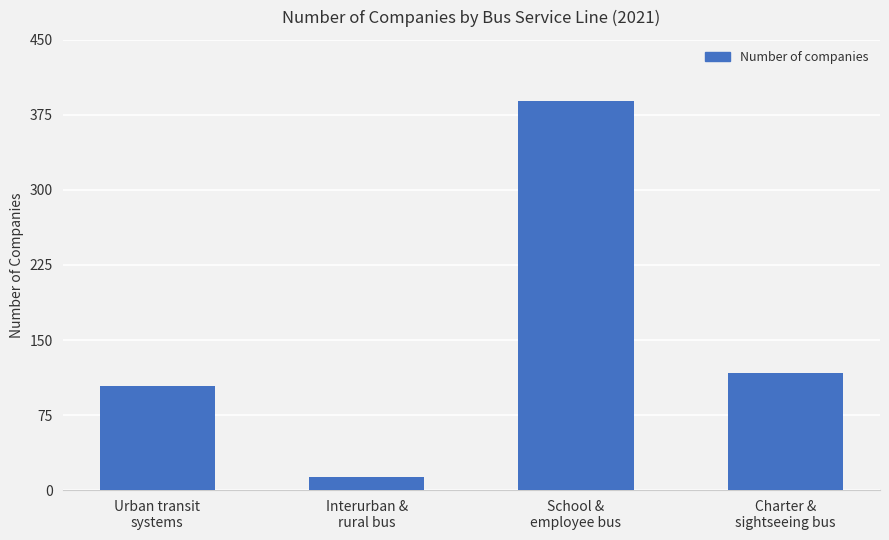

Reading left to right, what are all the values shown in this chart?

Urban transit
systems=104	Interurban &
rural bus=13	School &
employee bus=389	Charter &
sightseeing bus=117